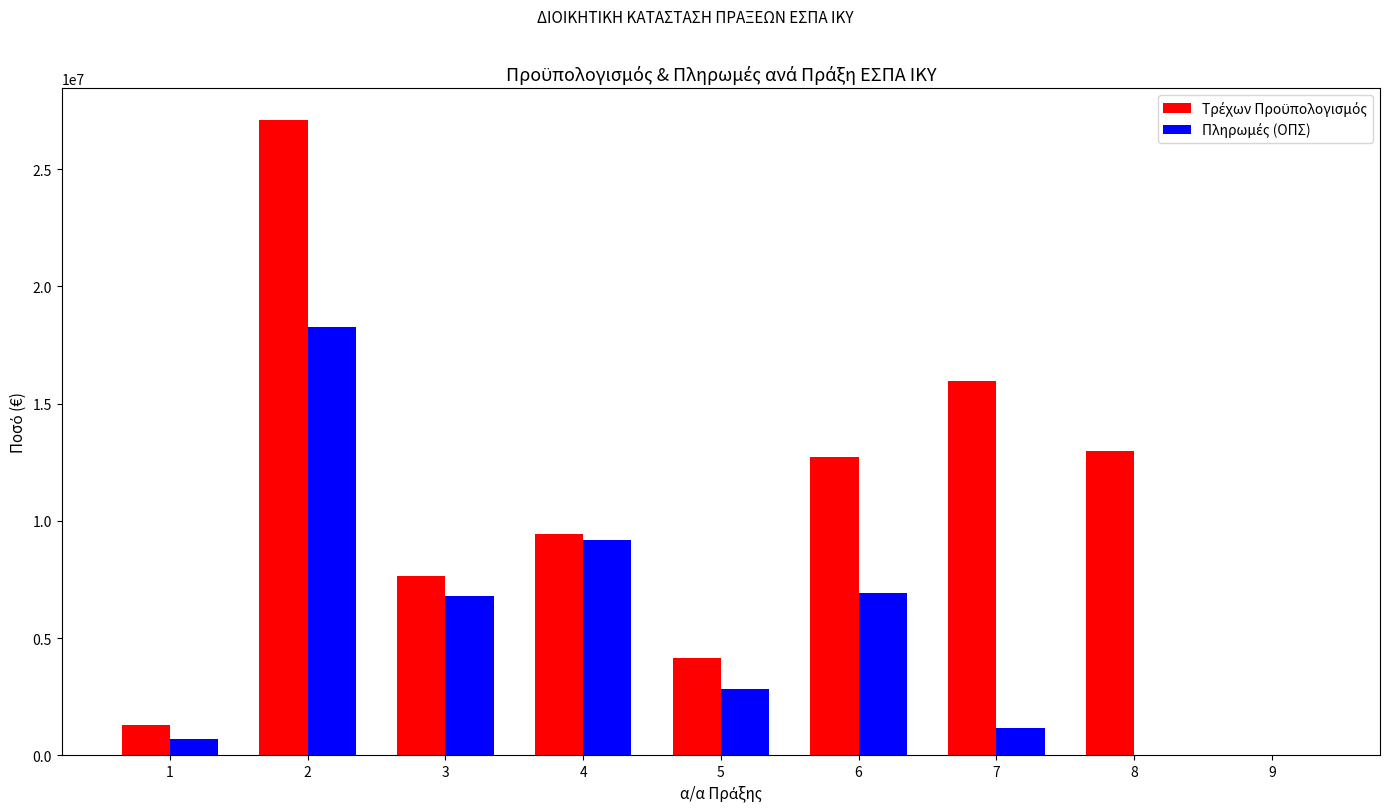

What is the total value across all series at 4?

18627525.7